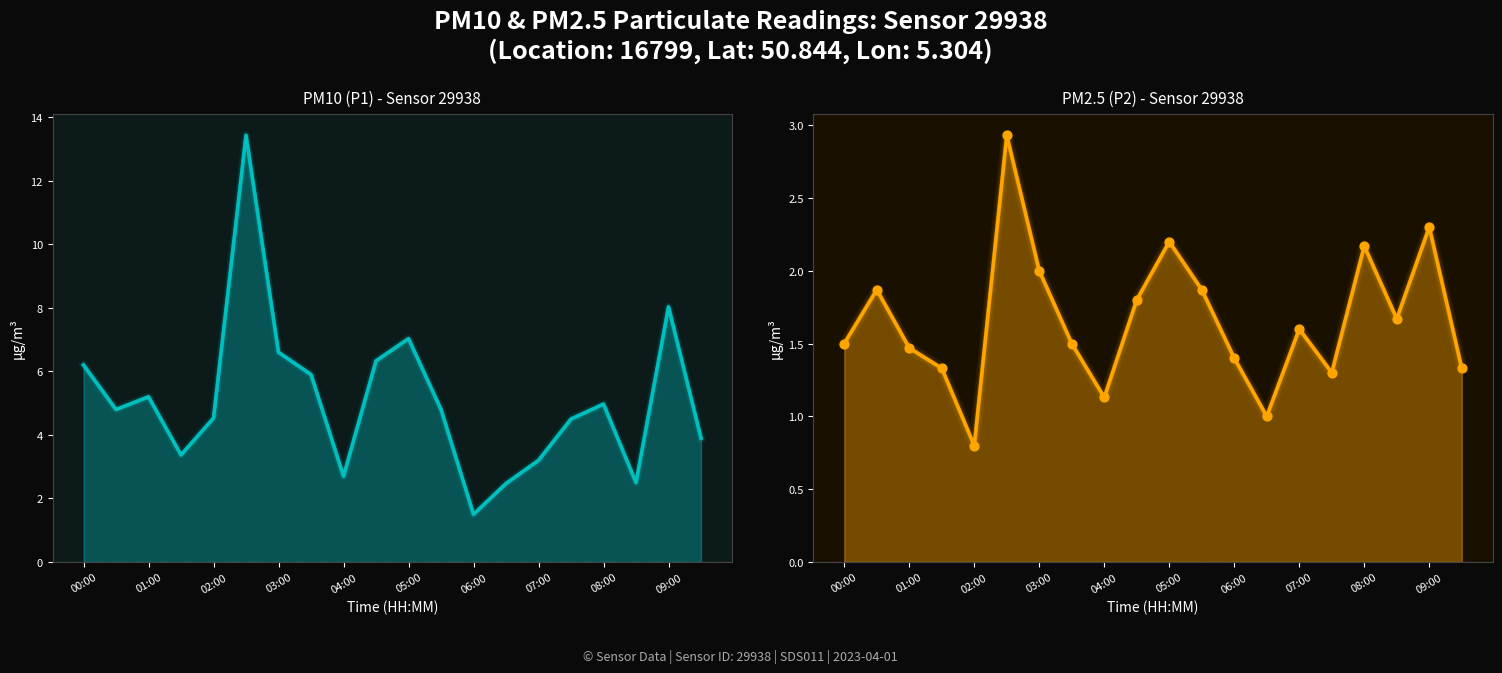

Which series has the largest total across all categories?

P1